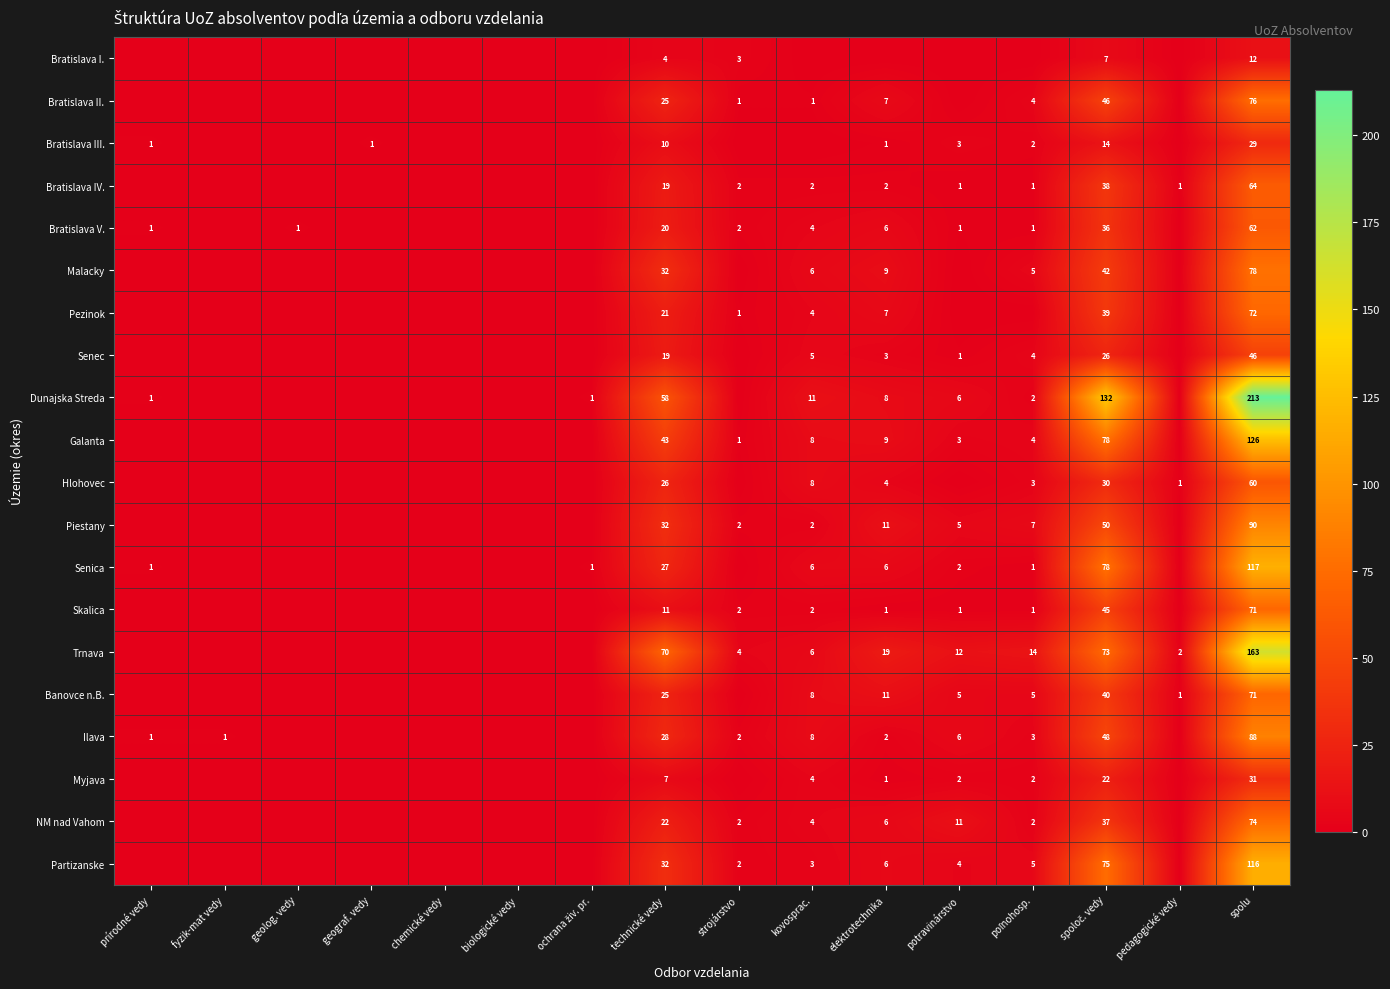

The Bratislava I. series shows 7 at technické vedy. True or false?

False